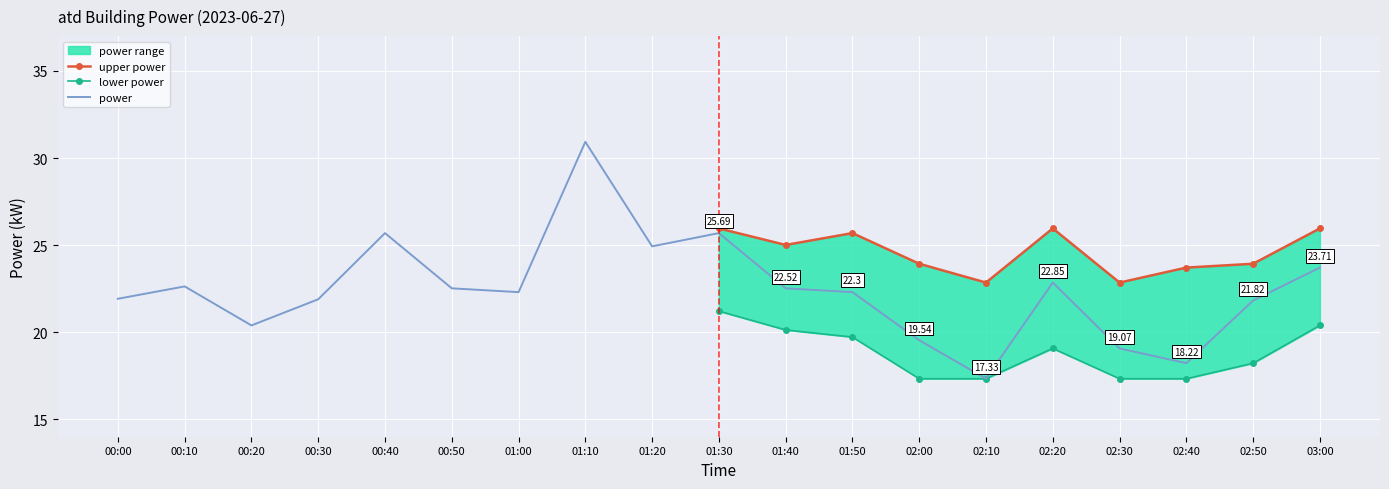

At which label does lower reach its minimum?

02:00